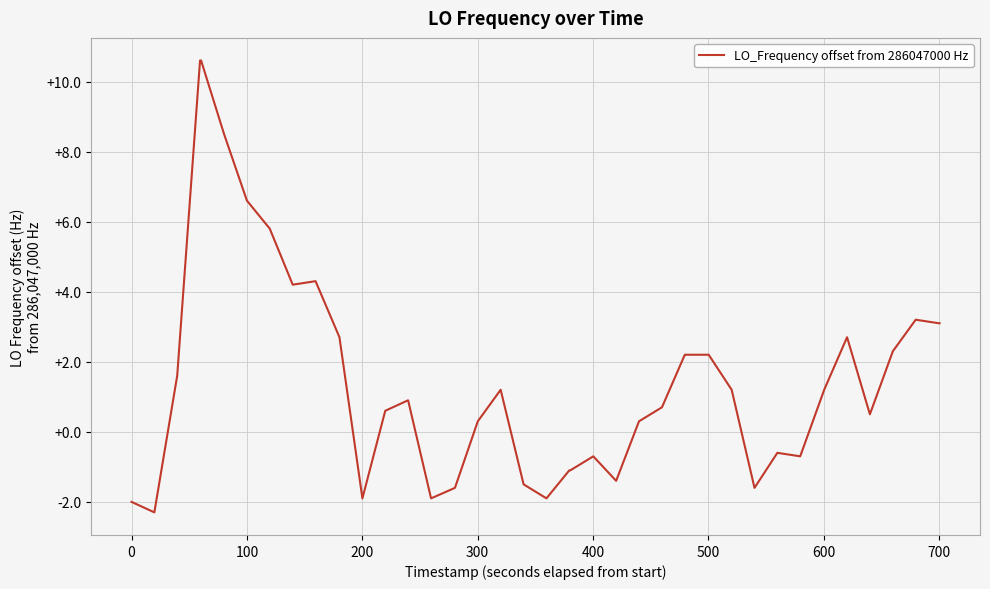

What is the smallest value displayed?

-2.3